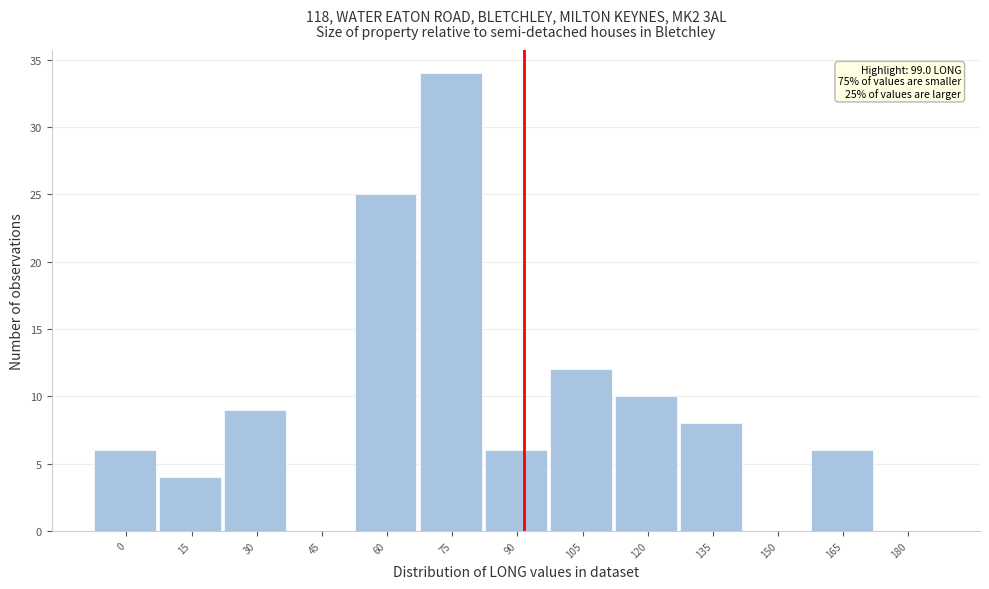

Reading right to left, extract all data points from this chart.

180=0	165=6	150=0	135=8	120=10	105=12	90=6	75=34	60=25	45=0	30=9	15=4	0=6